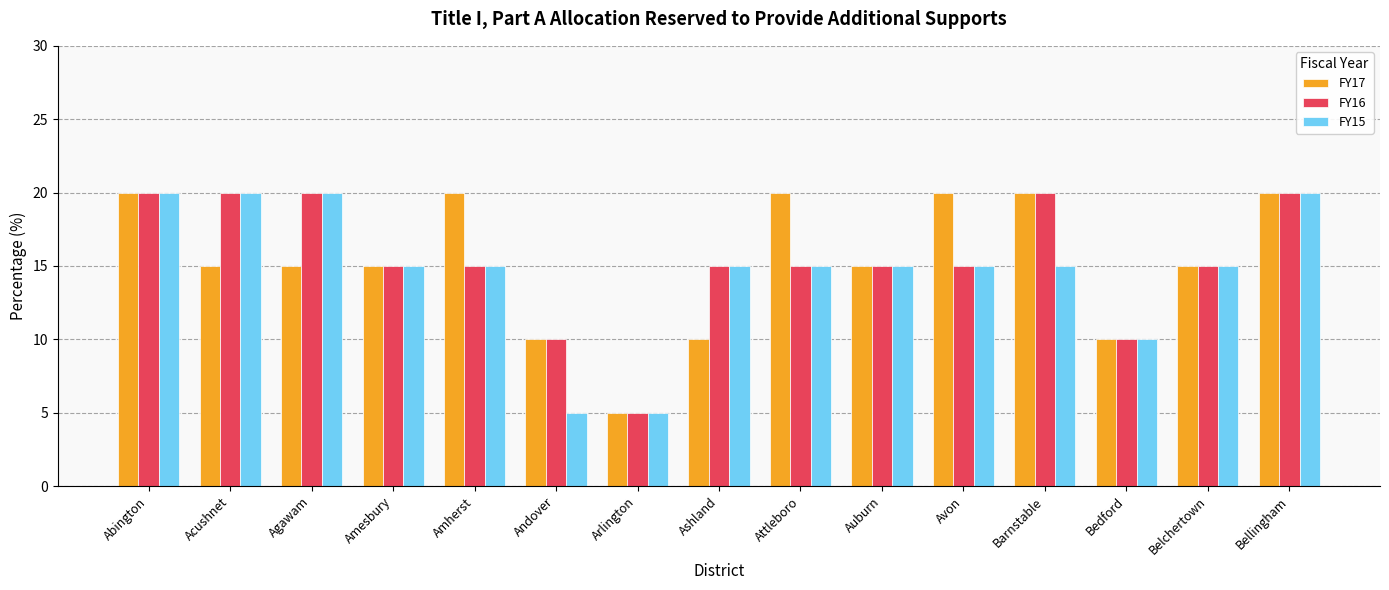

What is the total value across all series at Attleboro?

50